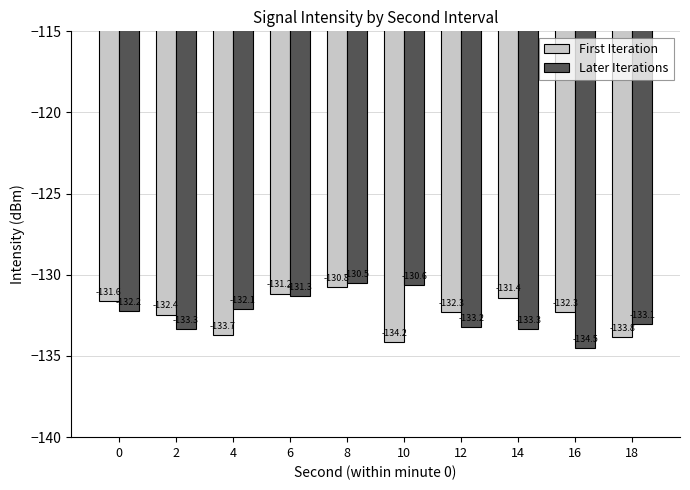

What is the value of the First Iteration bar at the 5th from the left?

-130.8